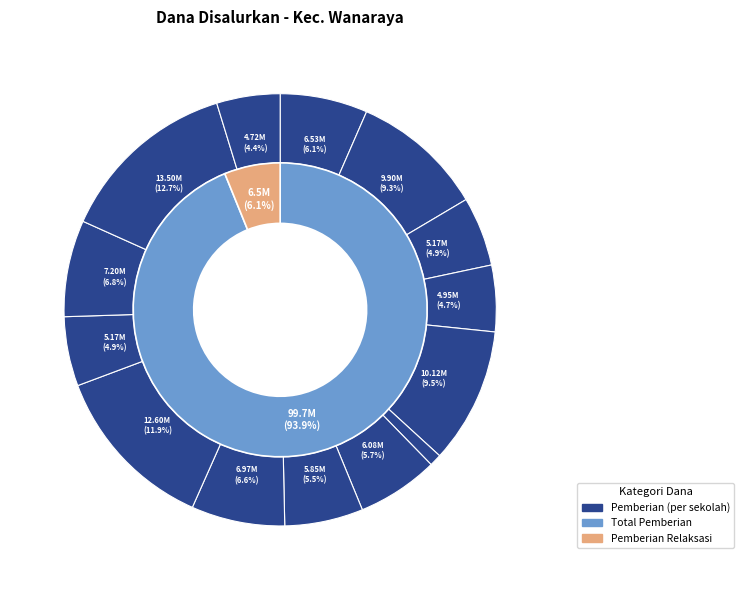

To the nearest percent, what percentage of the pie is SD NEGERI SUMBER RAHAYU?

5%